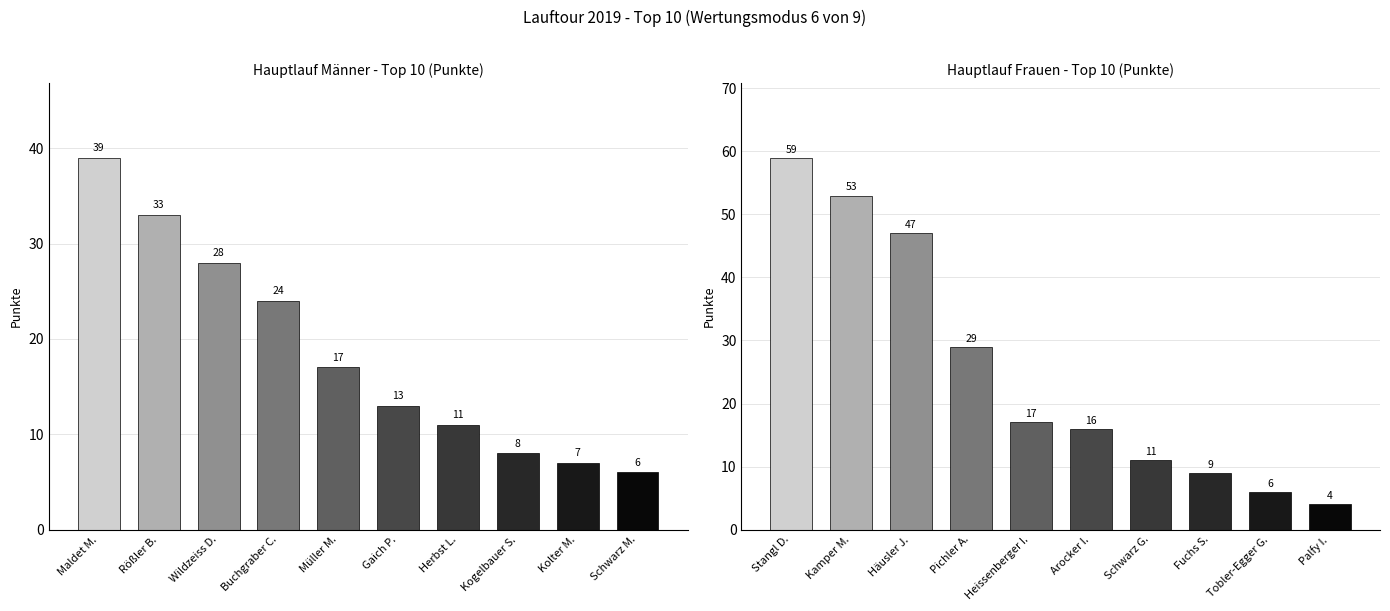

What is the difference between the maximum and second lowest values in the Hauptlauf Männer series?

32